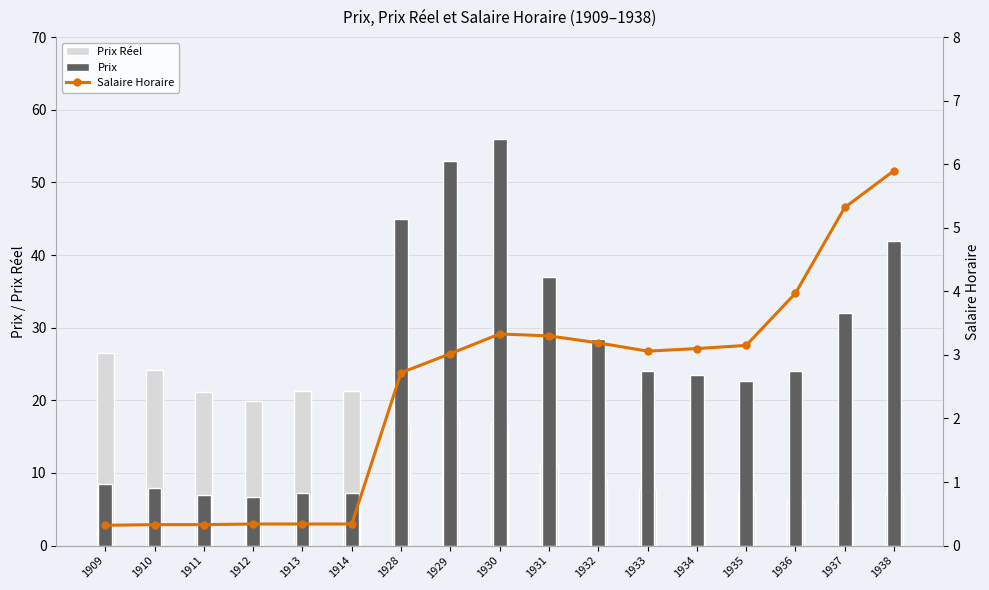

What is the total value across all series at 1913?

28.9